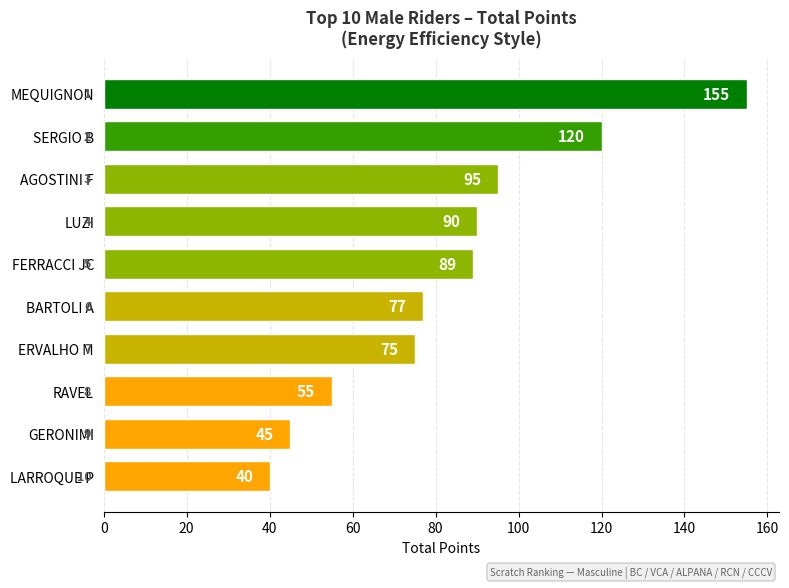

What is the approximate value at ERVALHO M, to the nearest 5?

75